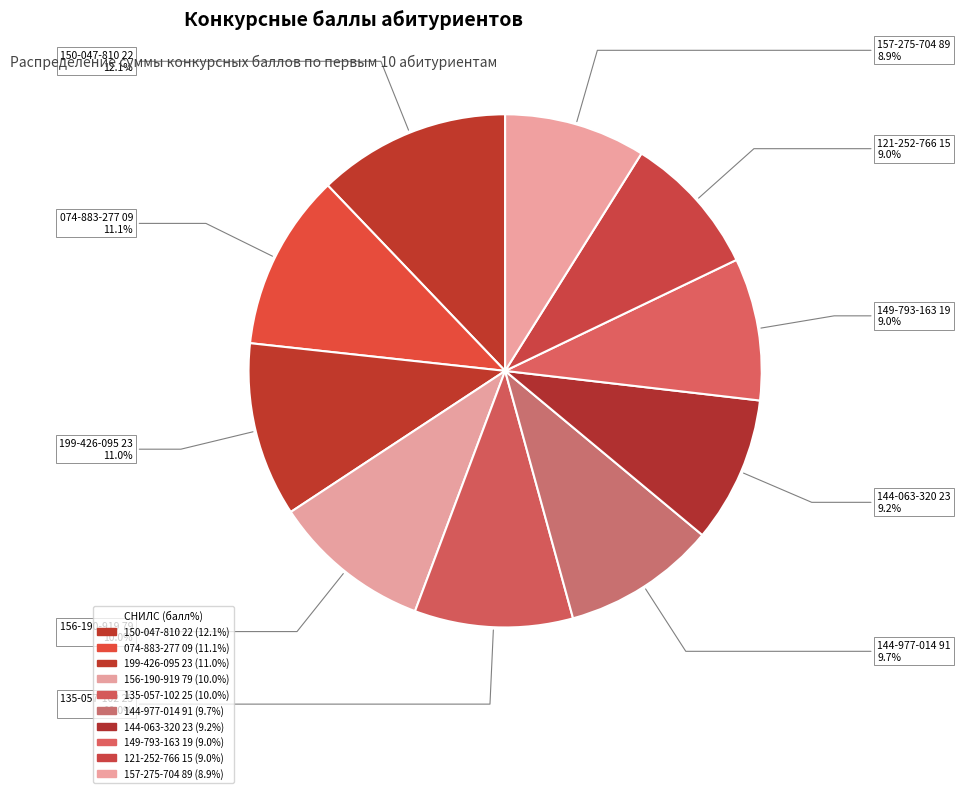

Between 144-977-014 91 and 150-047-810 22, which is larger?

150-047-810 22